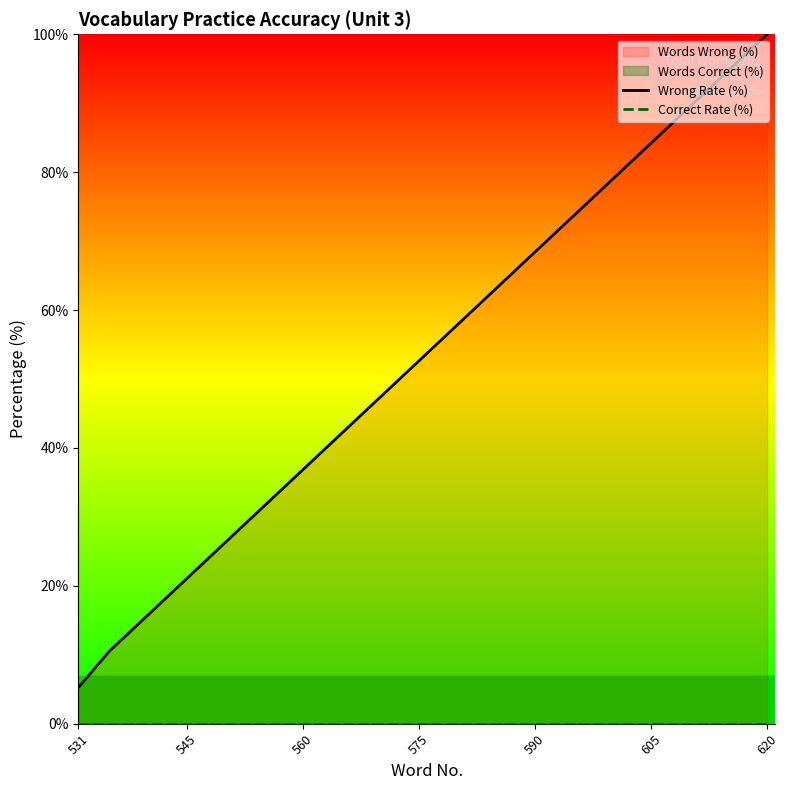

True or false: Correct Rate (%) and Wrong Rate (%) cross at least once.

False